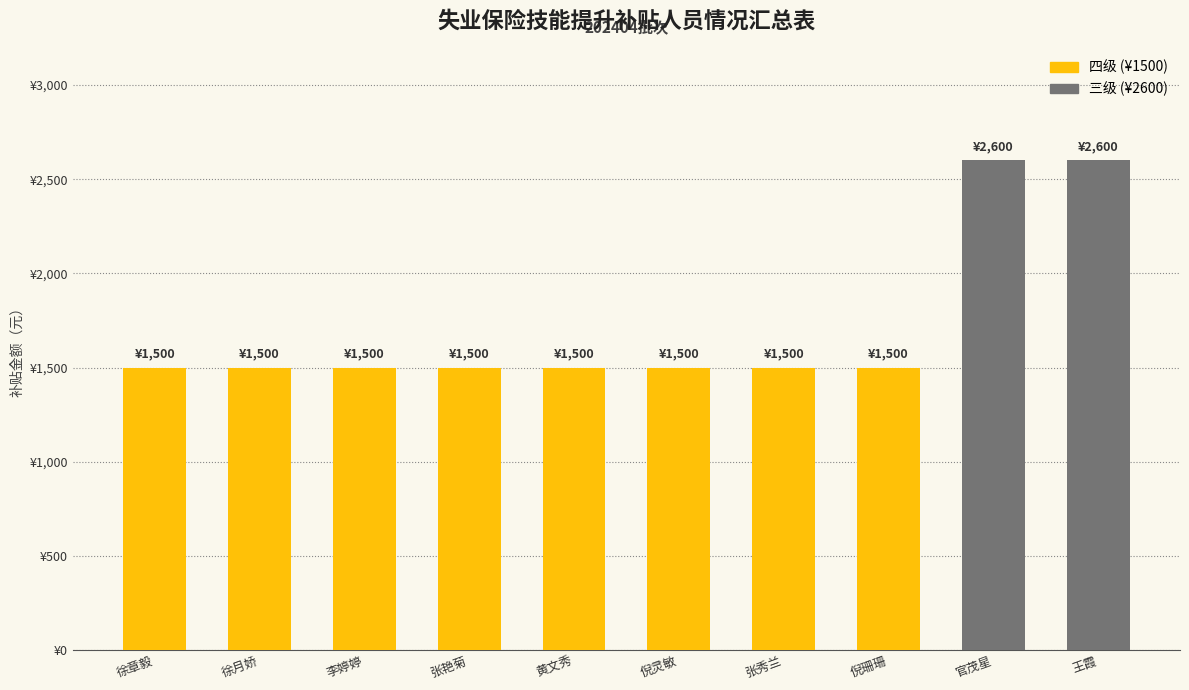

Rank the categories by value from lowest to highest.

徐章毅, 徐月娇, 李婷婷, 张艳菊, 黄文秀, 倪灵敏, 张秀兰, 倪珊珊, 官茂星, 王霞